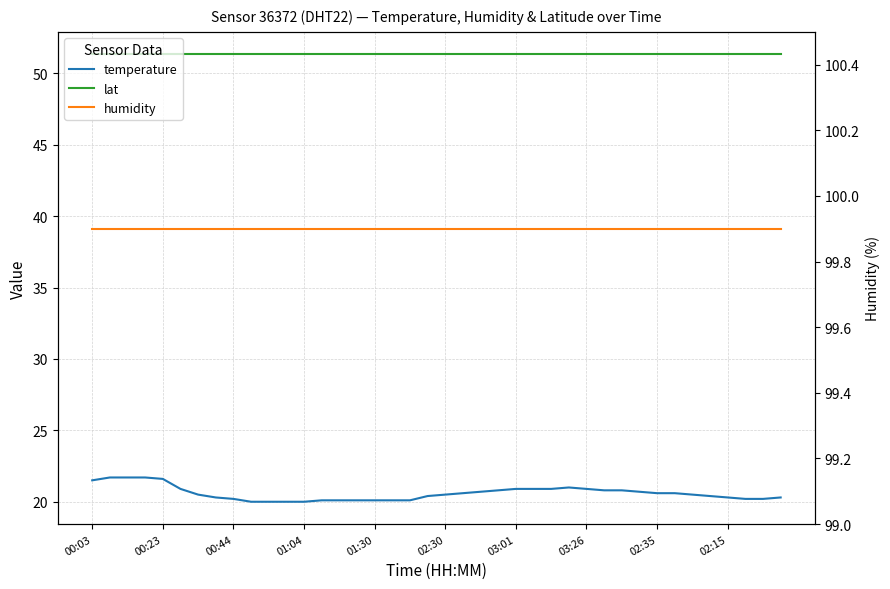

True or false: lat has a value of 90.8 at 00:44.

False